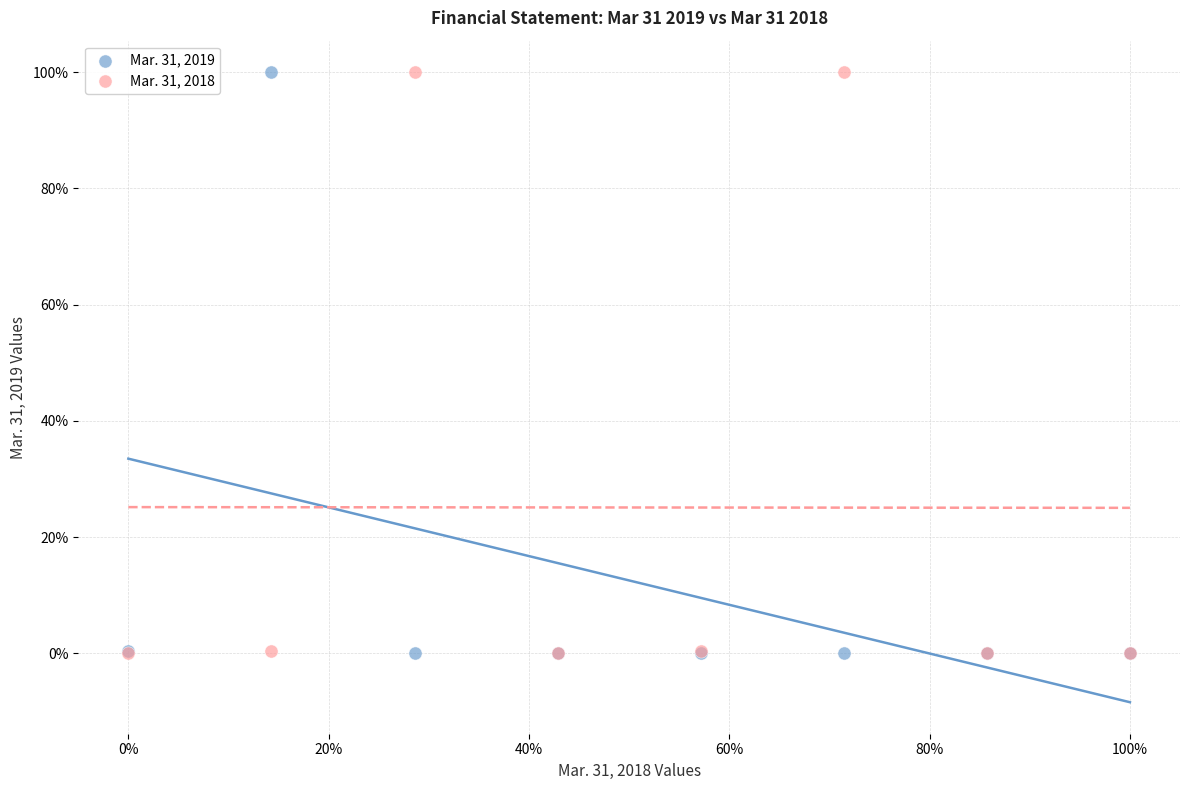

What are all the series names shown in the legend?

Mar. 31, 2019, Mar. 31, 2018